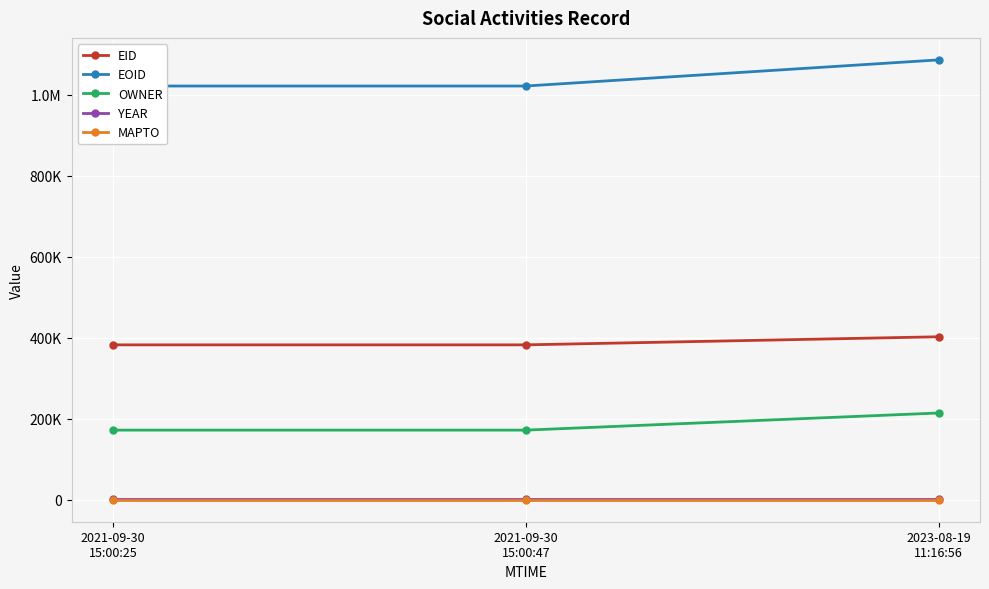

Where is EOID nearest to the value 1053454?

2021-09-30
15:00:47